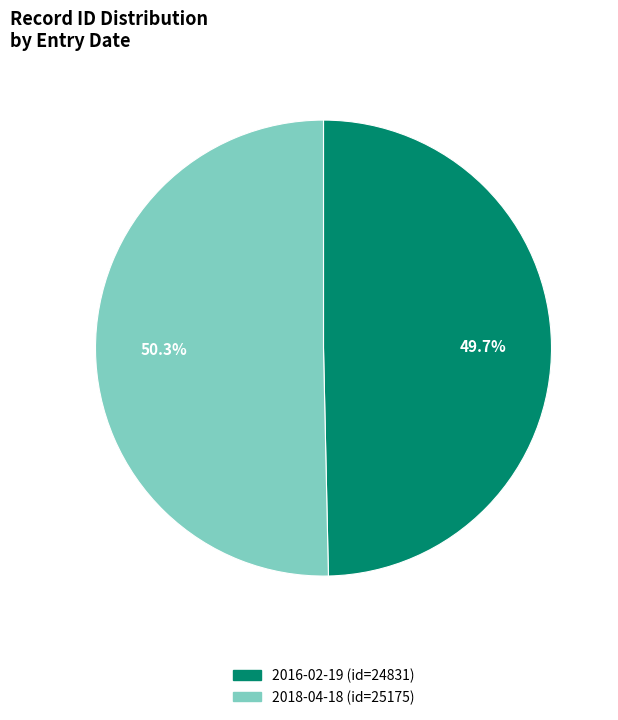

To the nearest percent, what portion does 2016-02-19 represent?

50%